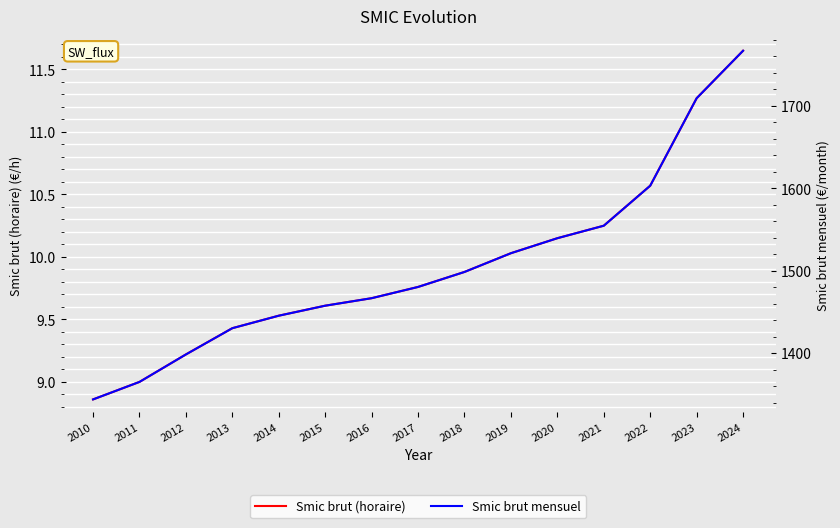

True or false: Smic brut mensuel has a value of 2431.9 at 2019.

False